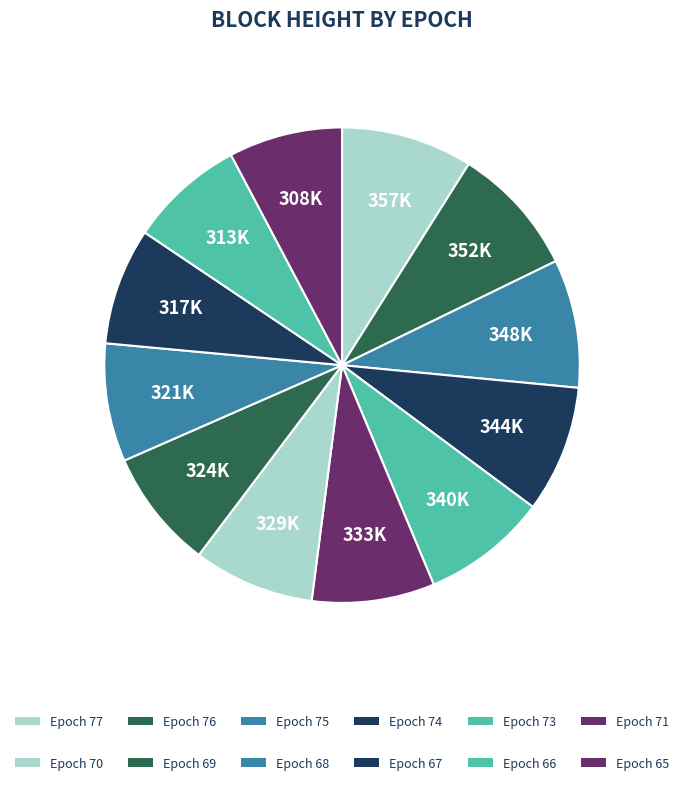

Rank the categories by value from lowest to highest.

Epoch 65, Epoch 66, Epoch 67, Epoch 68, Epoch 69, Epoch 70, Epoch 71, Epoch 73, Epoch 74, Epoch 75, Epoch 76, Epoch 77